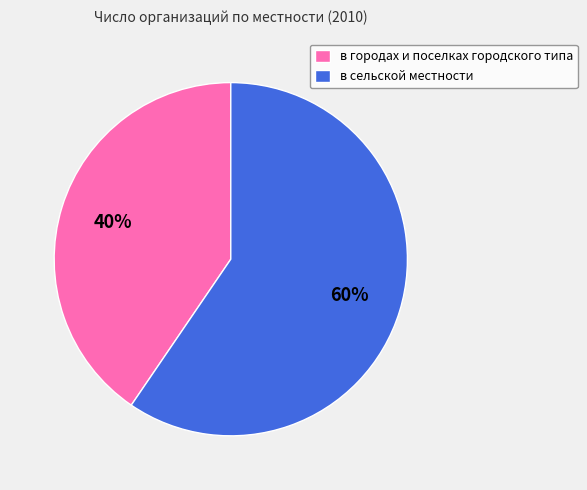

What percentage is the в городах и поселках городского типа slice, to the nearest percent?

40%